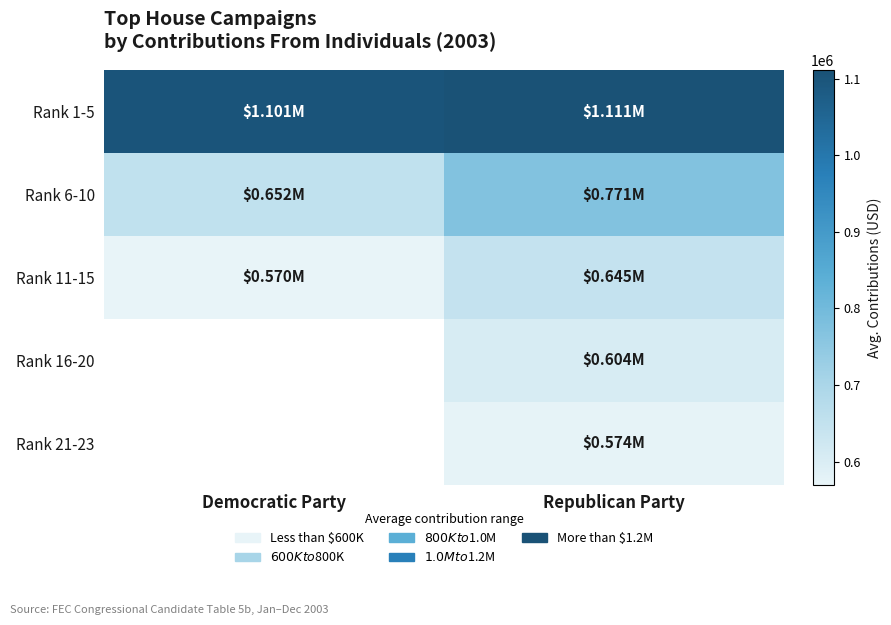

Count the number of categories in the chart.

2